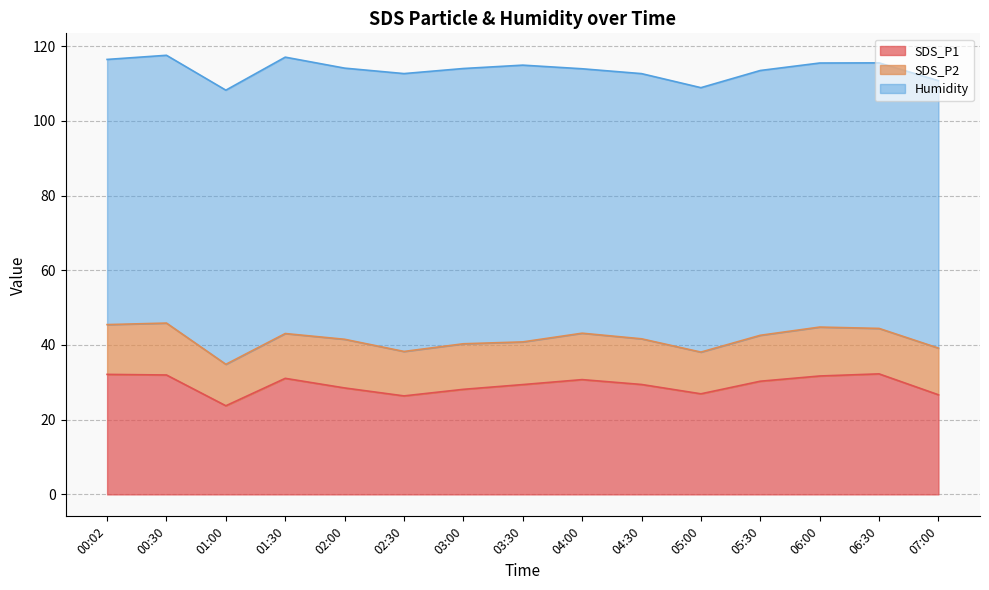

True or false: Humidity and SDS_P1 cross at least once.

False